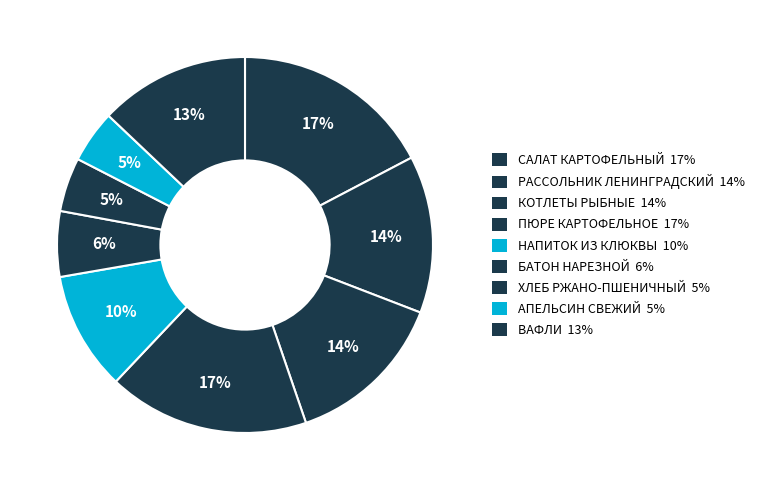

How many slices are in this pie chart?

9